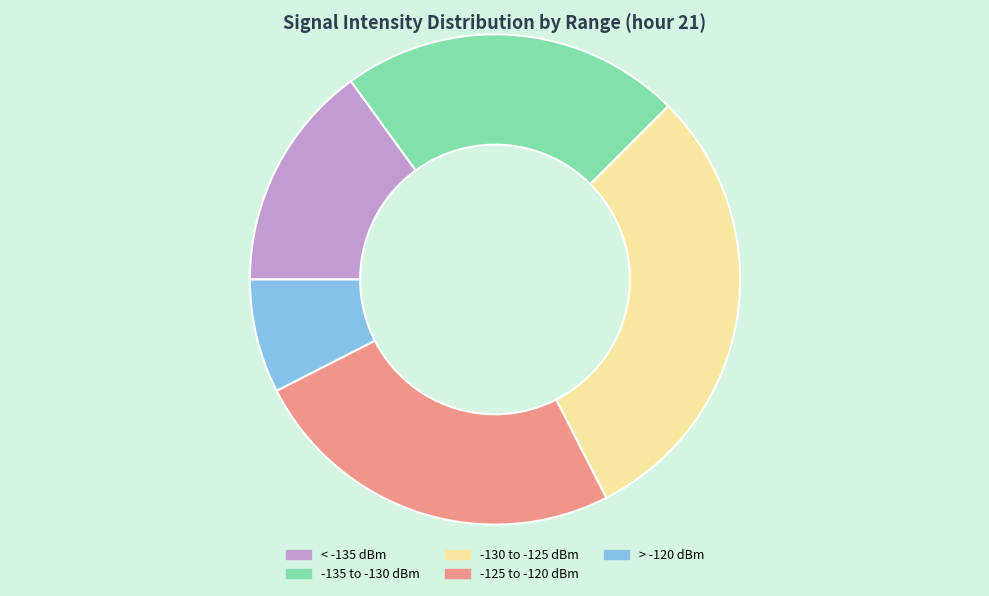

How many segments does this pie chart have?

5